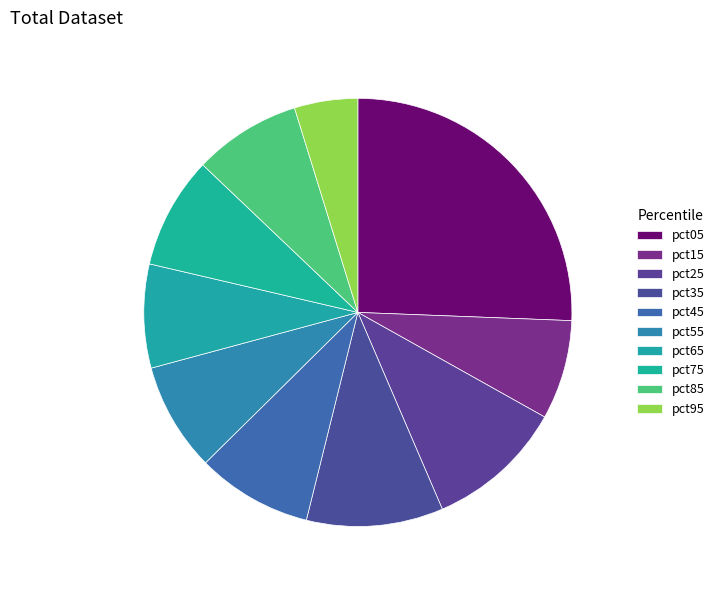

To the nearest percent, what percentage of the pie is pct55?

8%